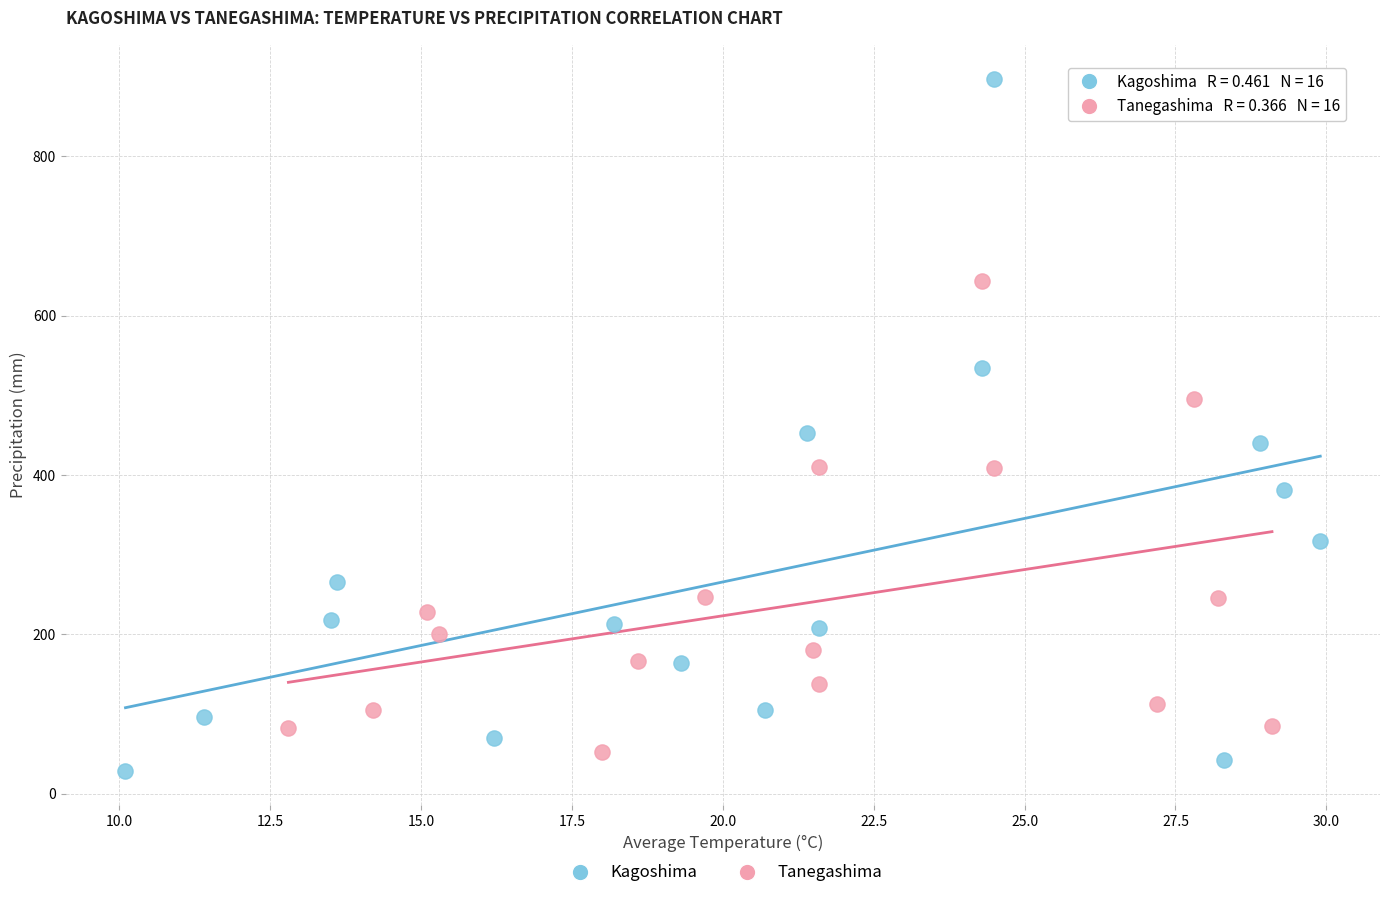

Which series contains the highest Y value?

Kagoshima